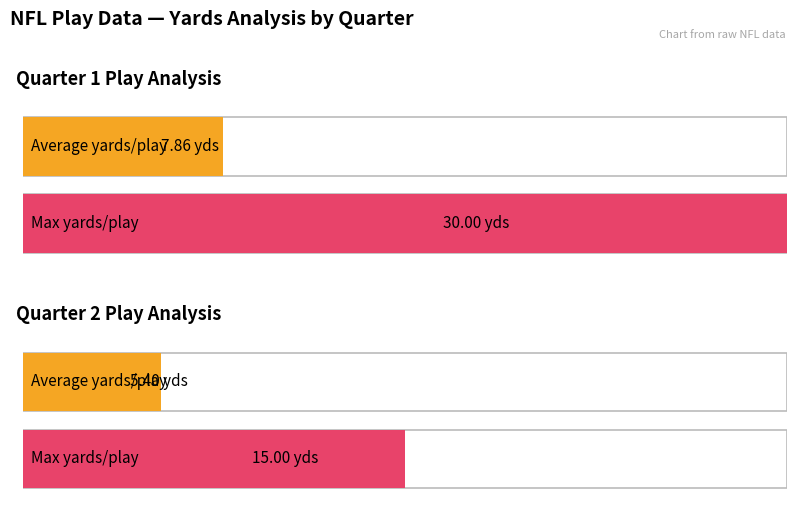

List the series in order of their peak value, highest first.

Max yards in a play, Average yards per play